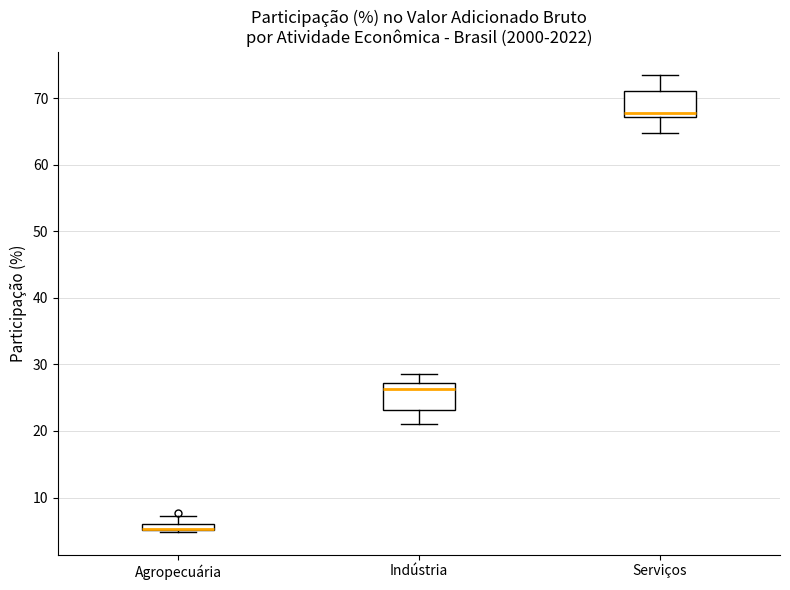

Where is the upper edge of the box for Indústria on the y-axis? The values are not printed on the chart, so give them approximately, as read against the axis.

27